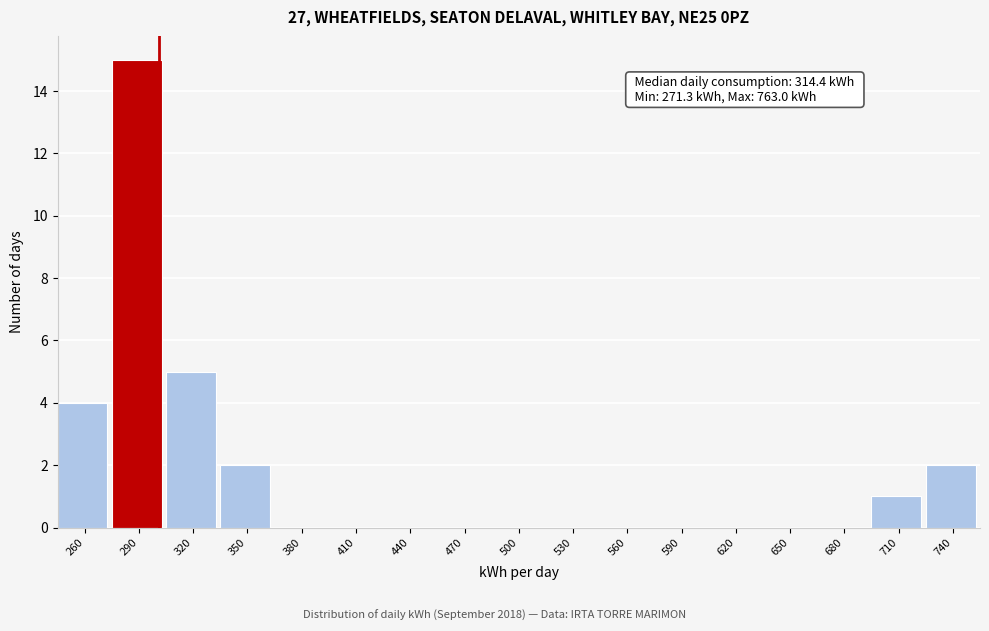

Reading left to right, list all the values displayed in this chart.

260=4	290=15	320=5	350=2	380=0	410=0	440=0	470=0	500=0	530=0	560=0	590=0	620=0	650=0	680=0	710=1	740=2